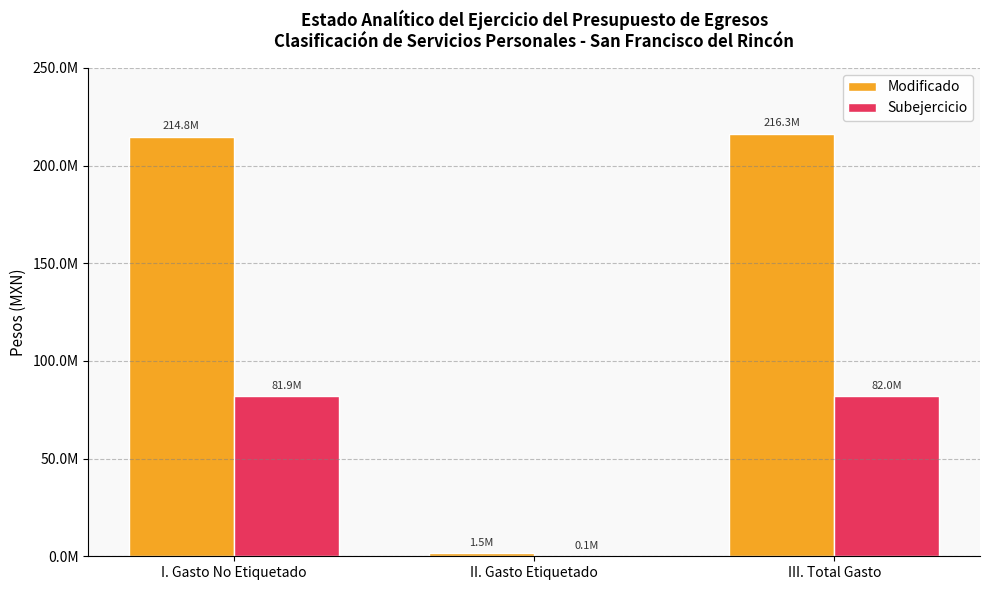

Are the bars grouped side by side (vs. stacked)?

Yes